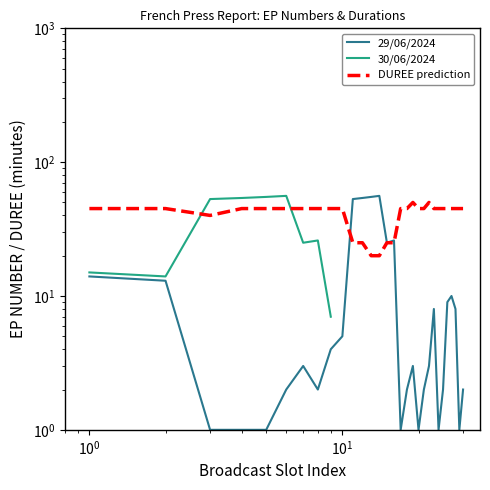

The chart shows a value of 3 at 20. True or false?

False